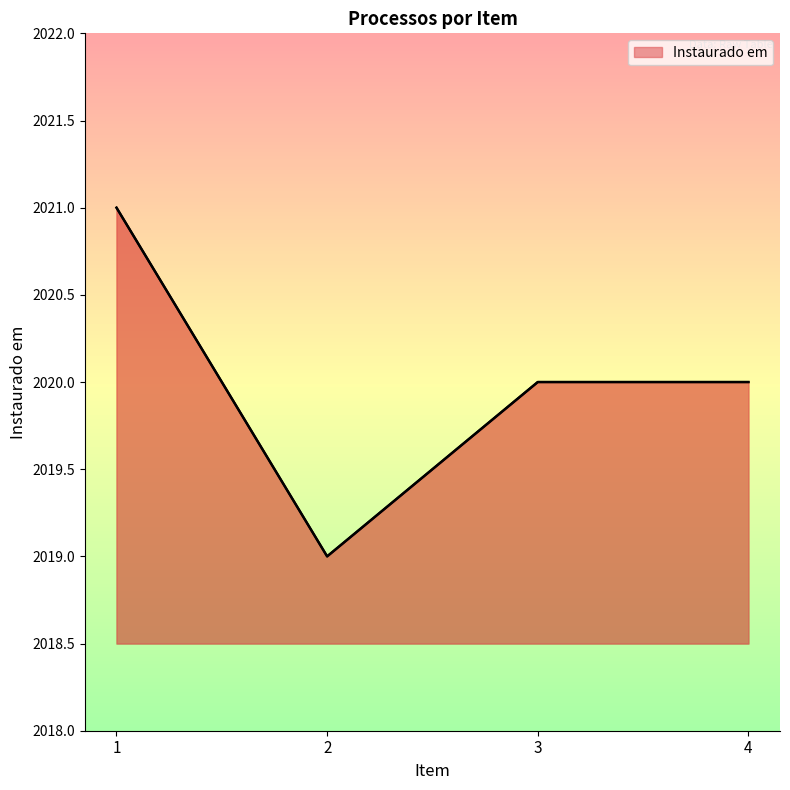

Which label corresponds to the smallest value in the chart?

2